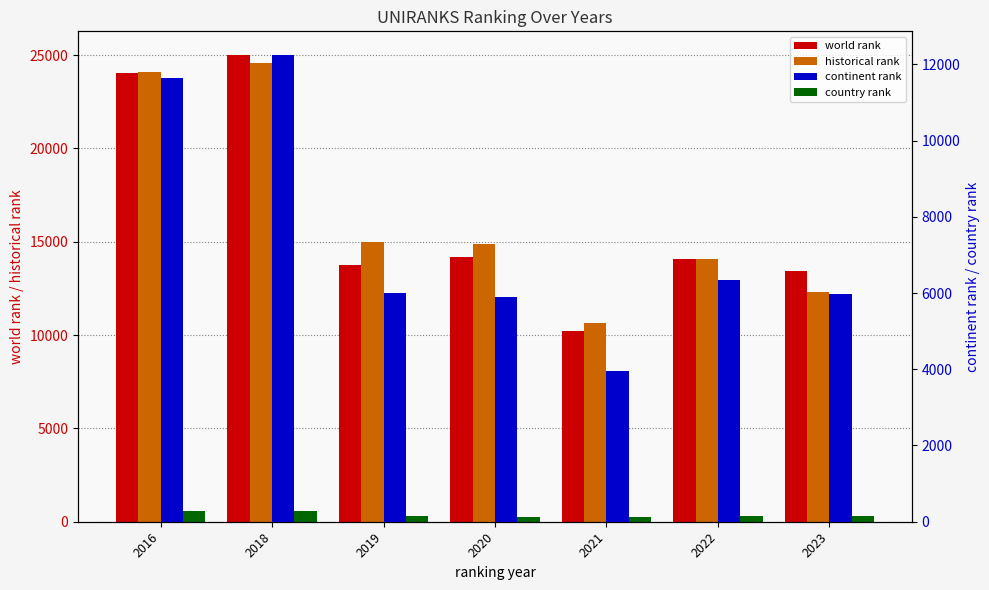

What is the lowest value of the continent rank series?

3957.0